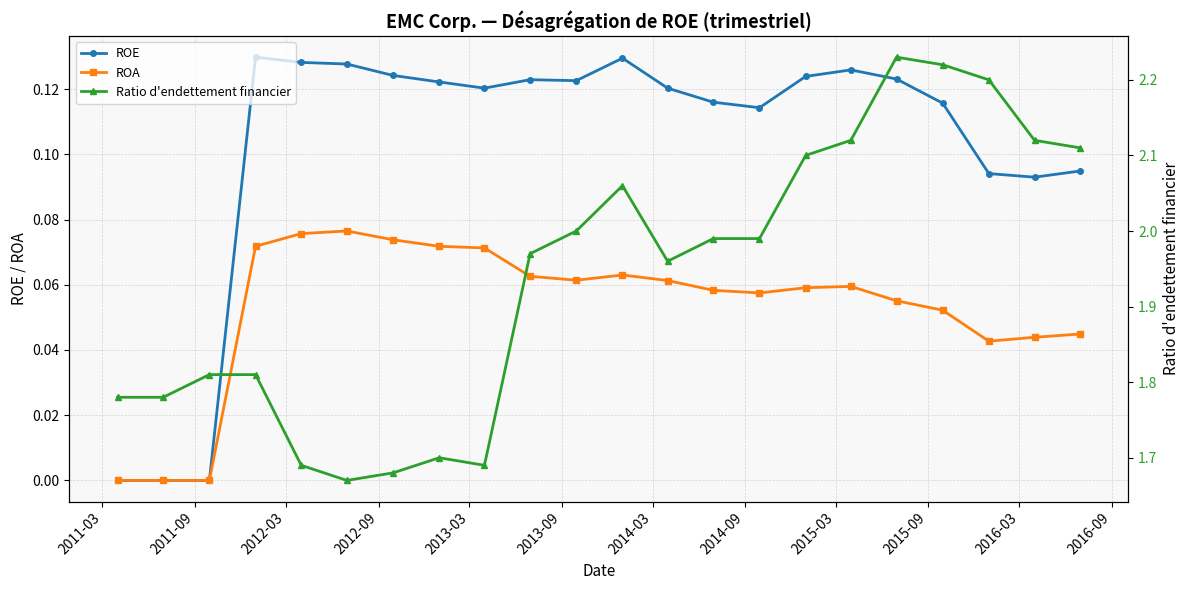

True or false: ROE has more than 0 points higher than both neighbors.

True